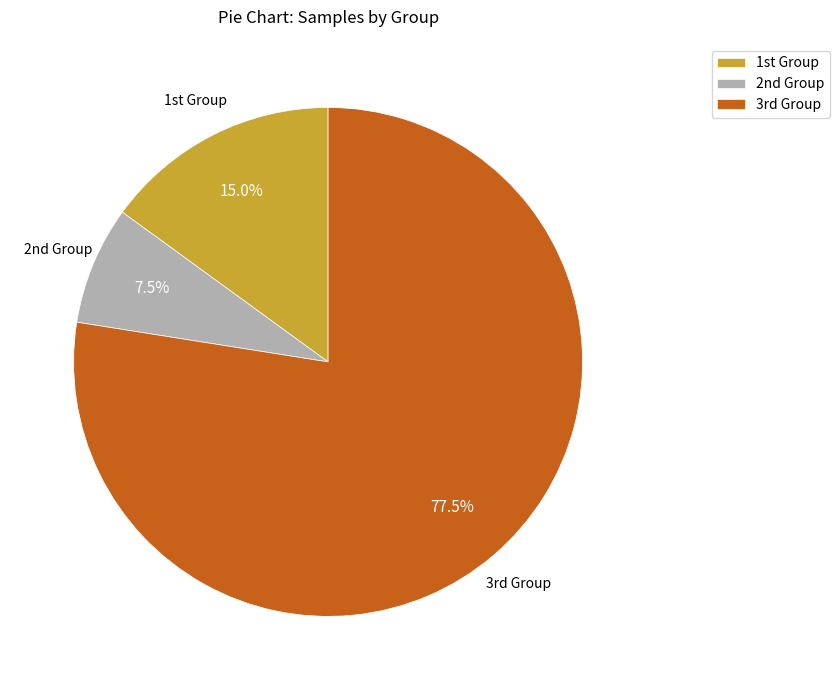

What is the smallest slice in the pie chart?

2nd Group